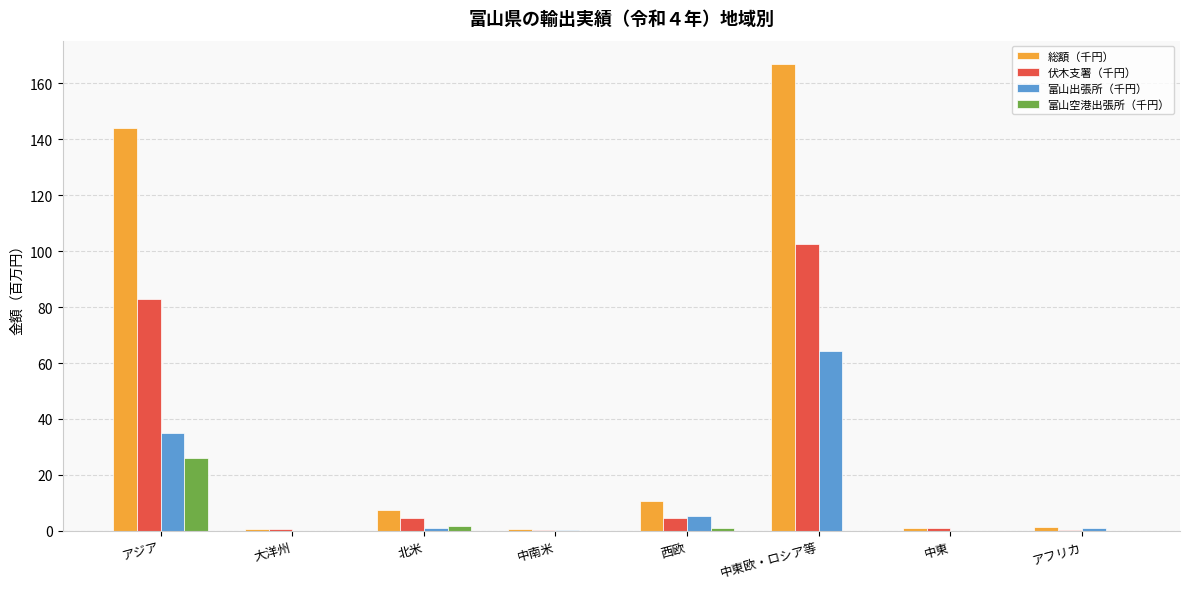

Is it true that 富山出張所（千円） equals 34.9 at アジア?

True